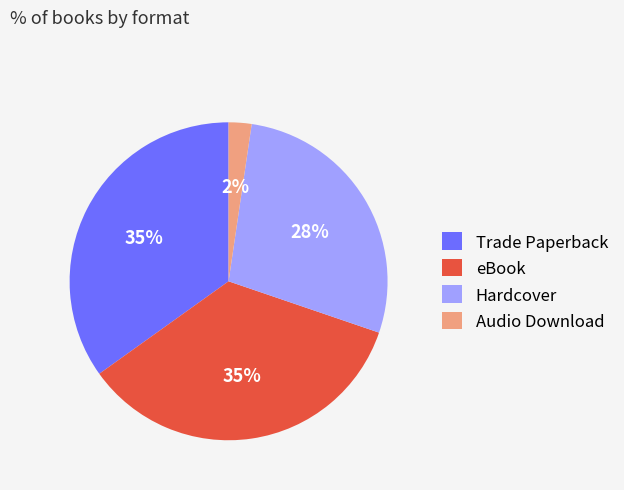

Is the sum of Audio Download and Trade Paperback greater than half?

No